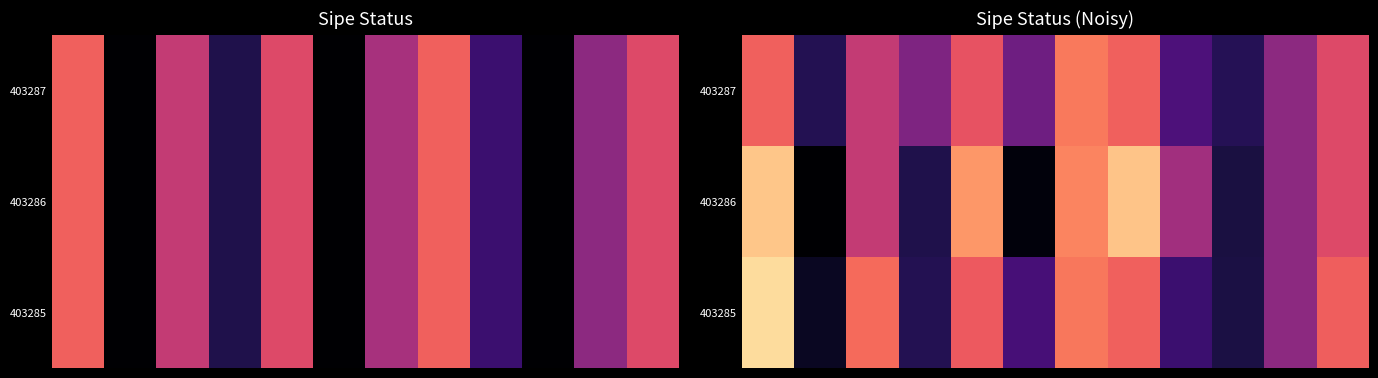

What is the difference between the maximum and minimum values in the 403285 series?

1.3